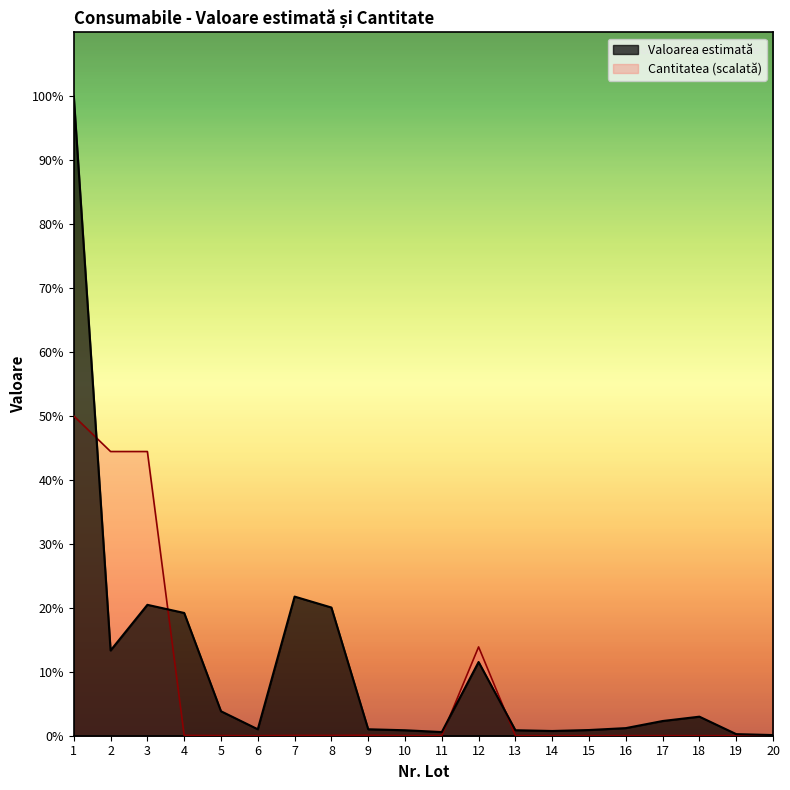

How many lines are shown in the chart?

2